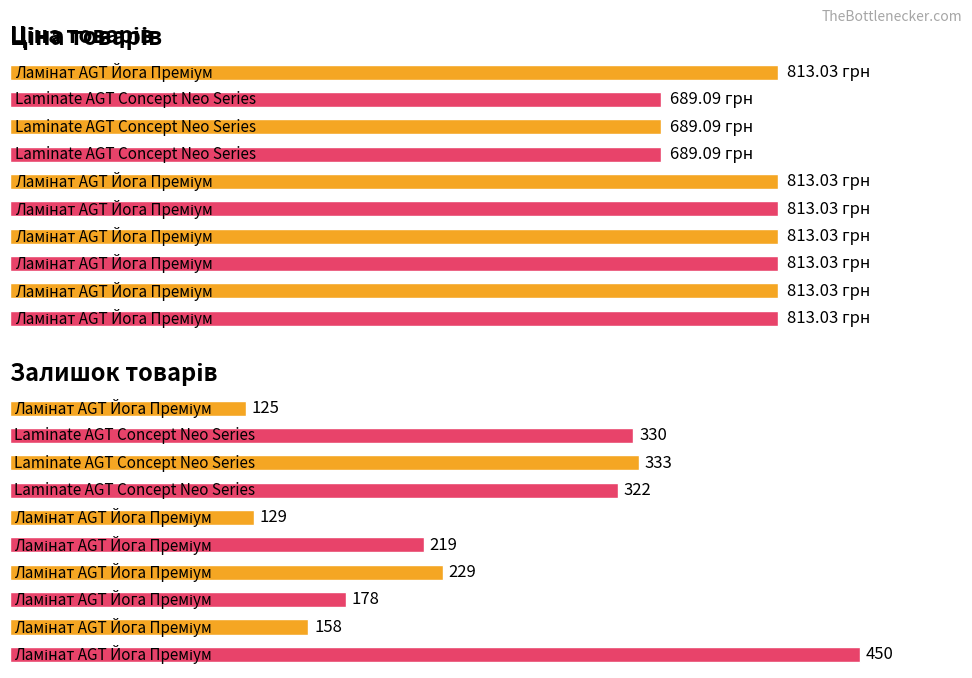

Which series has the widest spread of values?

Залишок